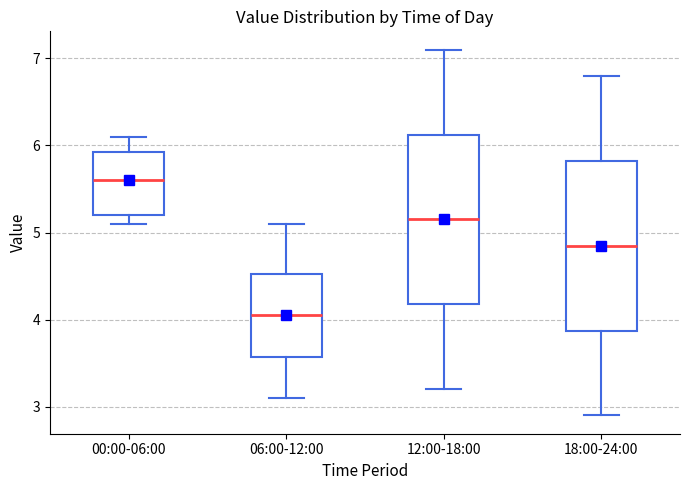

Reading left to right, transcribe this box plot: for each box, give where its median line is, the range the box spans, and where its two whiskers end, as read against the y-axis. The values are not printed on the chart, so give them approximately, as read against the axis.

00:00-06:00: median 5.6, box 5.2 to 5.9, whiskers 5.1 to 6.1
06:00-12:00: median 4.1, box 3.6 to 4.5, whiskers 3.1 to 5.1
12:00-18:00: median 5.2, box 4.2 to 6.1, whiskers 3.2 to 7.1
18:00-24:00: median 4.9, box 3.9 to 5.8, whiskers 2.9 to 6.8